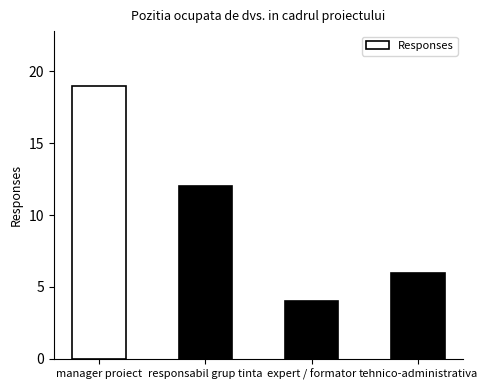

What is the difference between the maximum and minimum values?

15